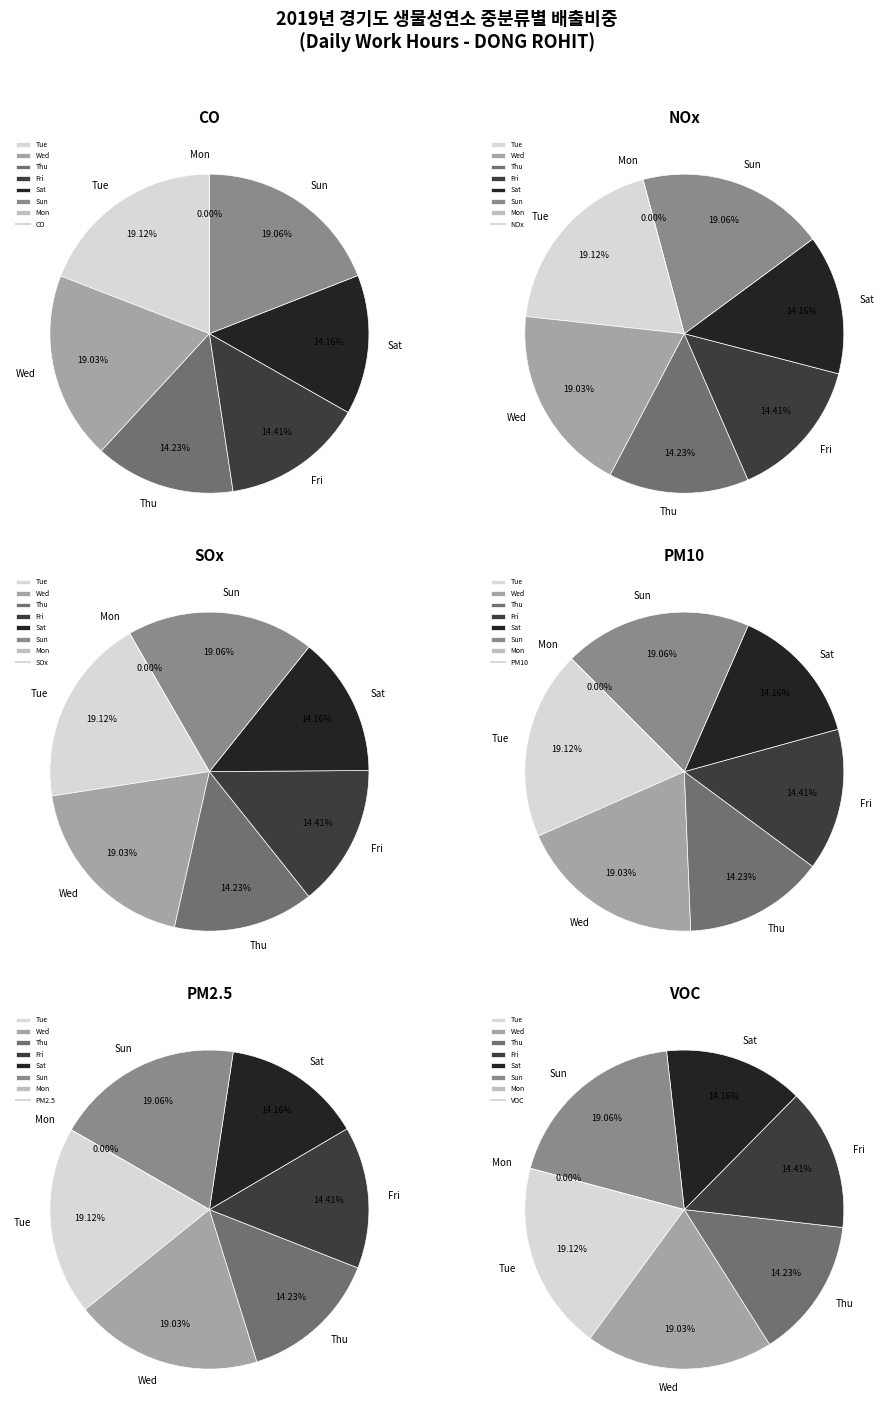

Does 27-Wed represent more than half of the total?

No